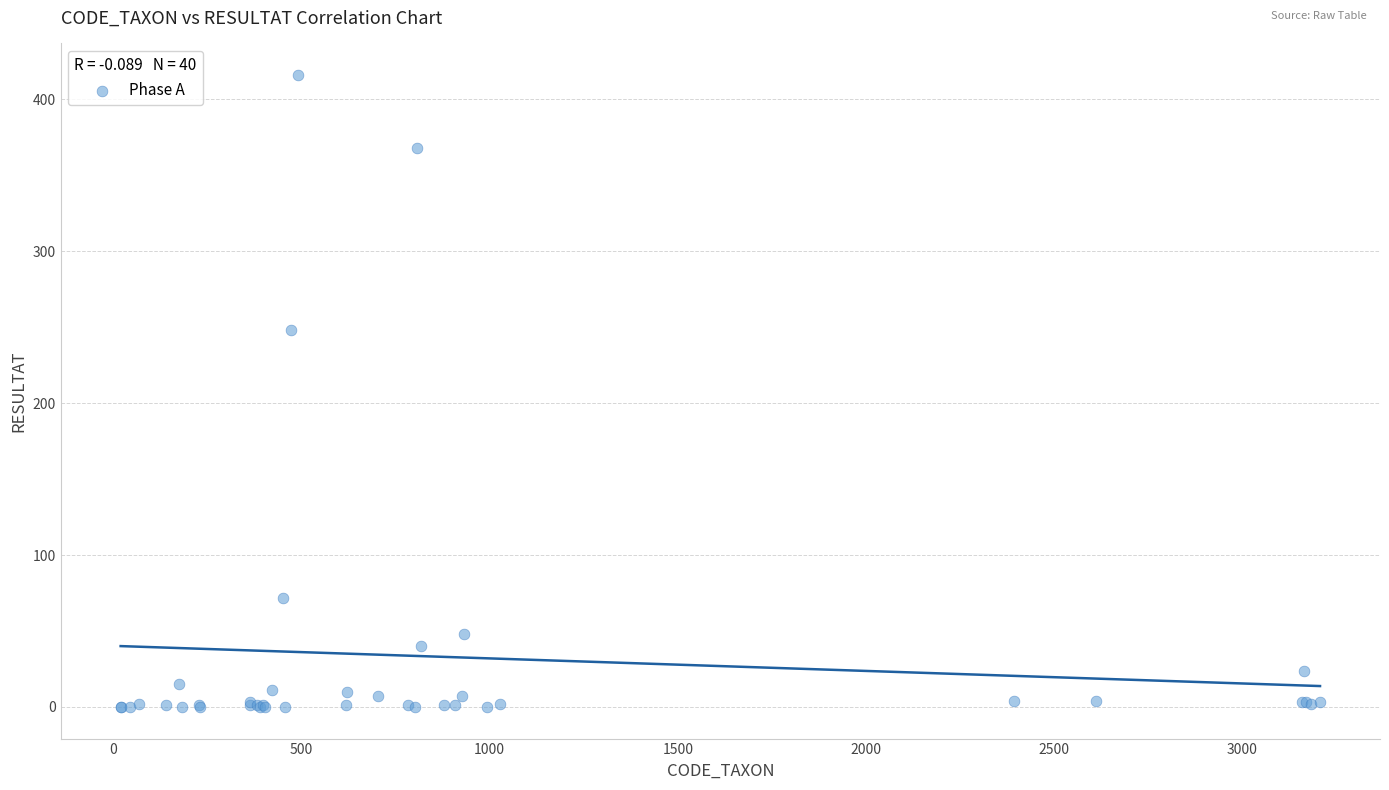

What Y value in the scatter plot is closest to 208?

248